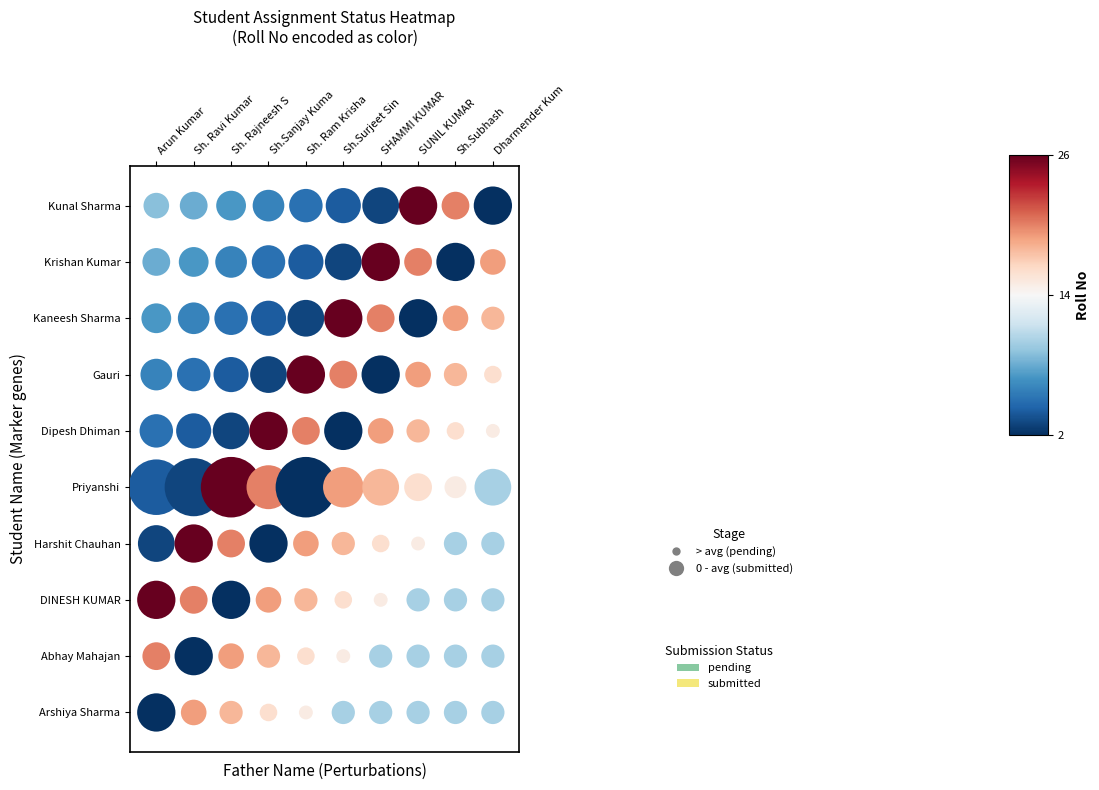

Is it true that Abhay Mahajan equals 26 at 0?

False